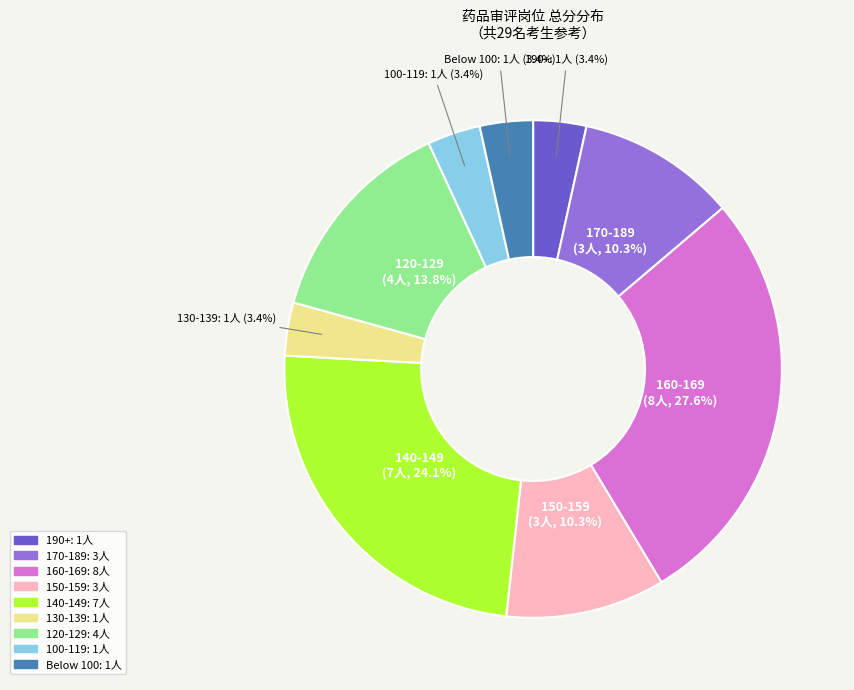

Is there a majority slice in this chart?

No